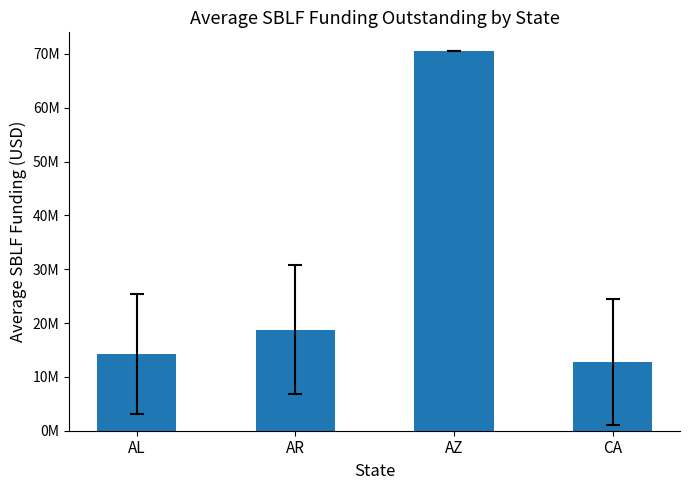

Does the chart contain any negative values?

No